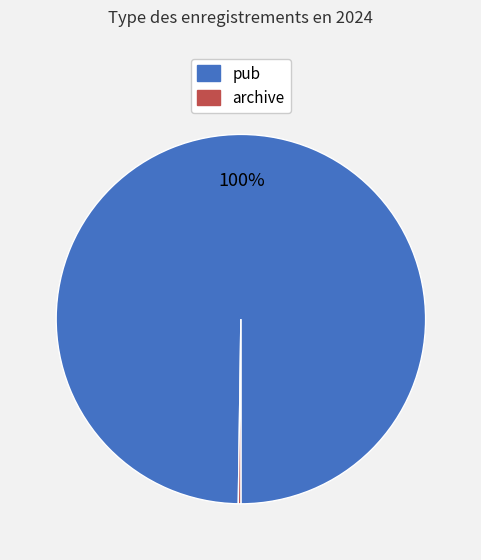

Does any single category account for the majority?

Yes